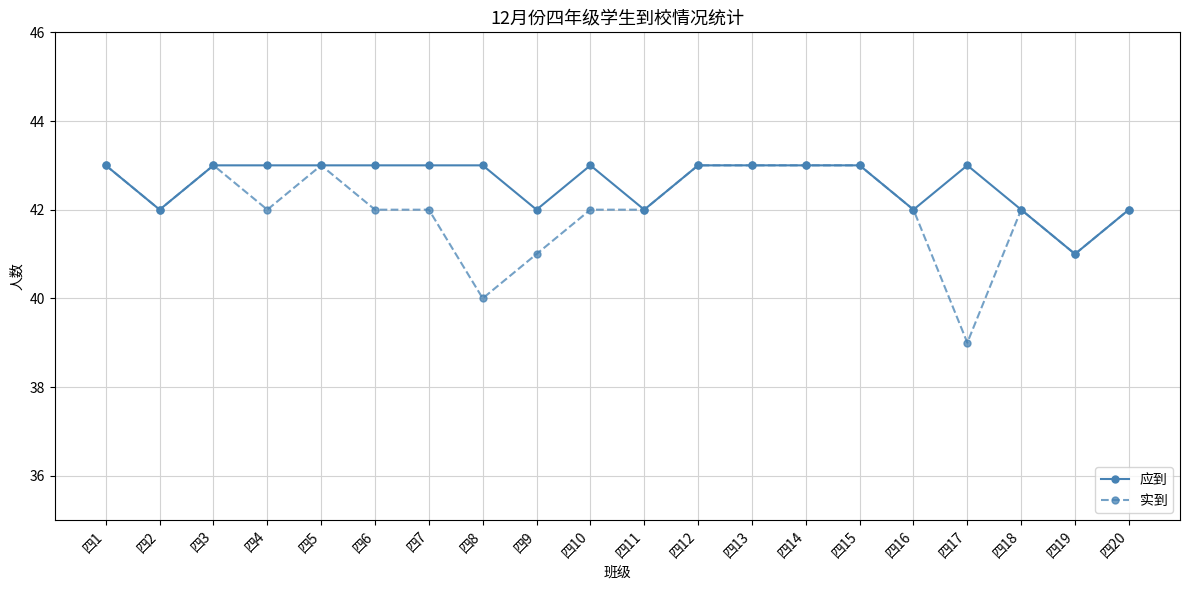

List the series in order of their overall mean, lowest first.

实到, 应到